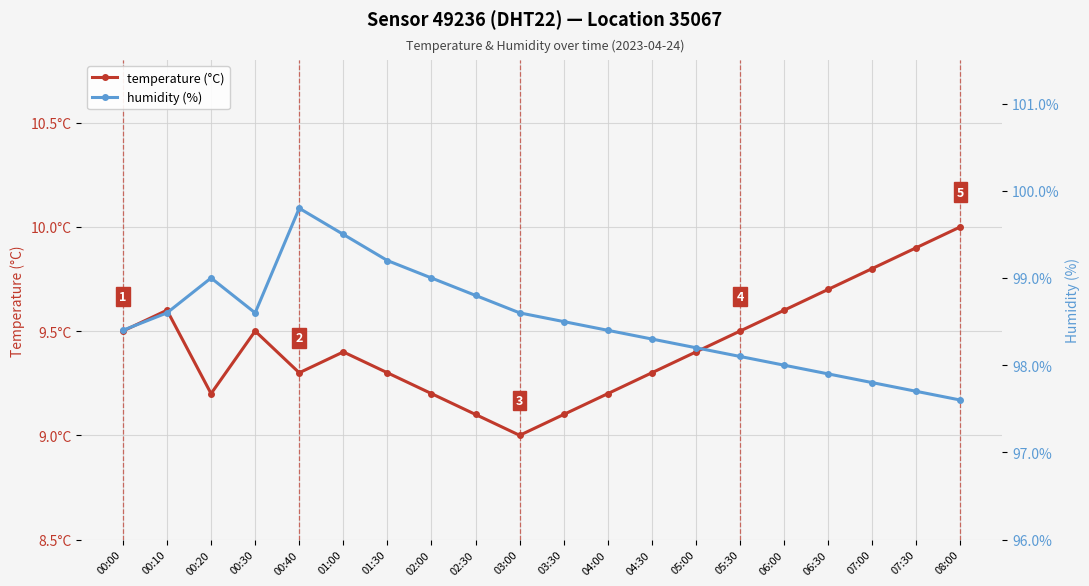

True or false: humidity (%) has more than 0 interior local peaks.

True